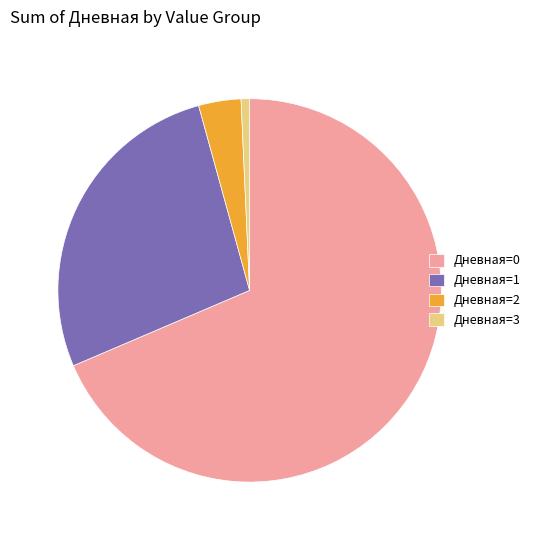

Does Дневная=1 account for over 50% of the chart?

No